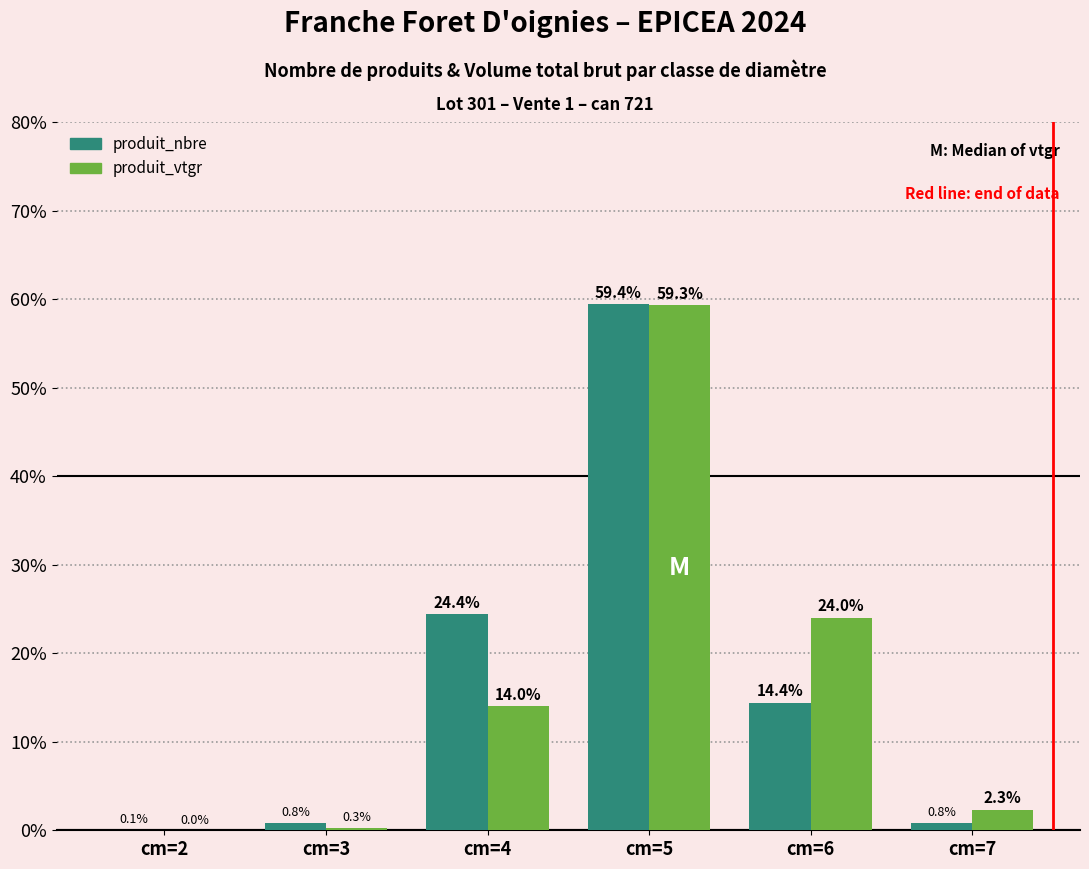

At which category is the sum across all series the highest?

cm=5